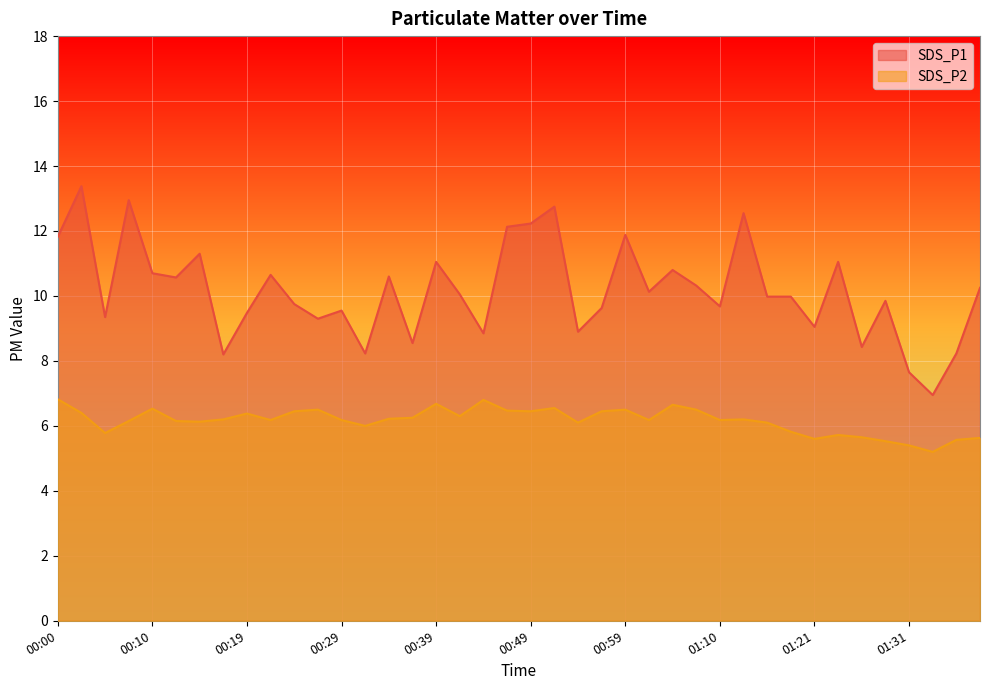

True or false: SDS_P2 and SDS_P1 intersect in this chart.

False